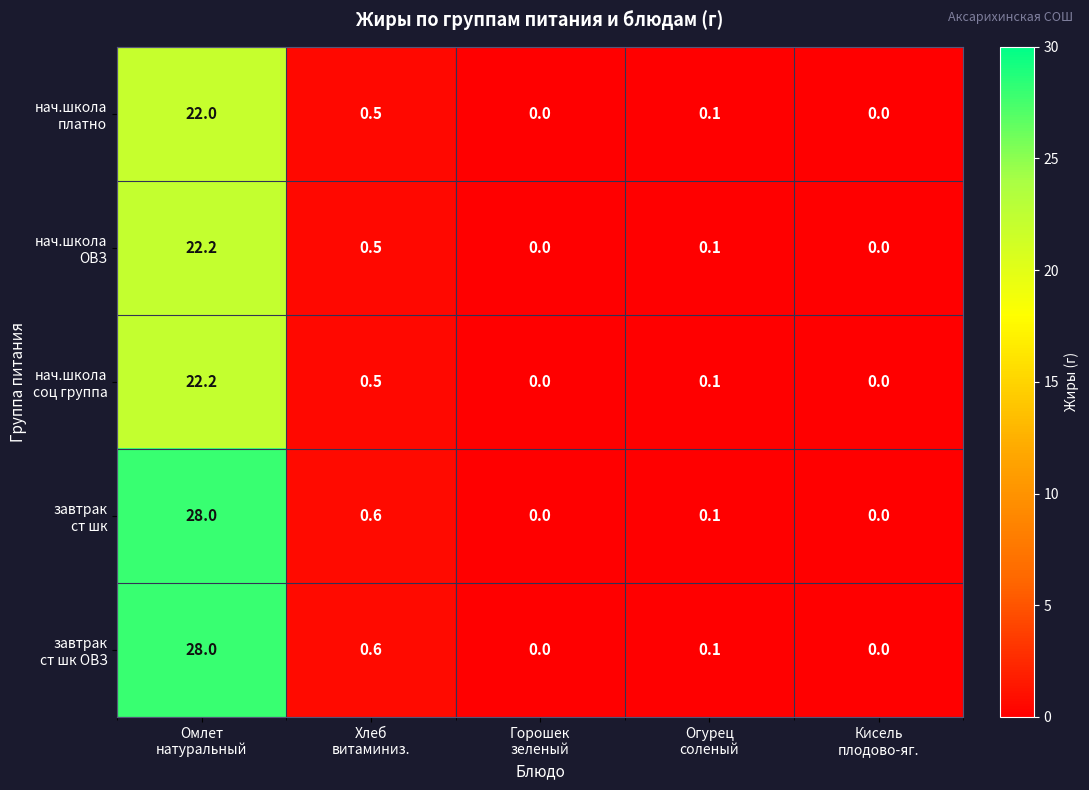

What is the greatest value displayed?

28.0